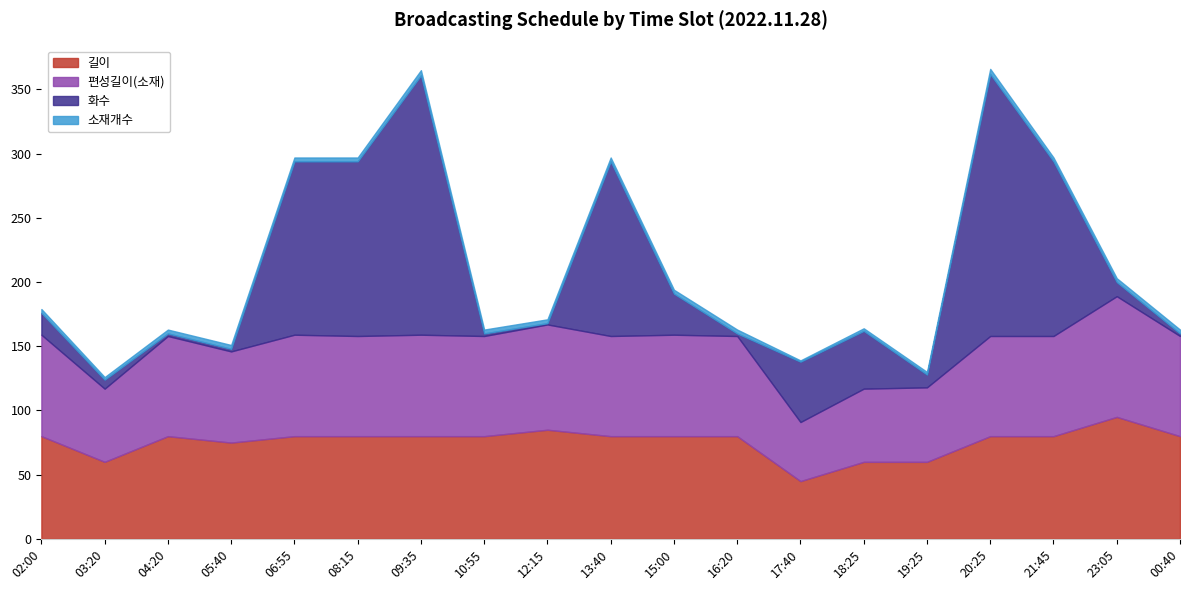

True or false: 길이 and 편성길이(소재) cross at least once.

False